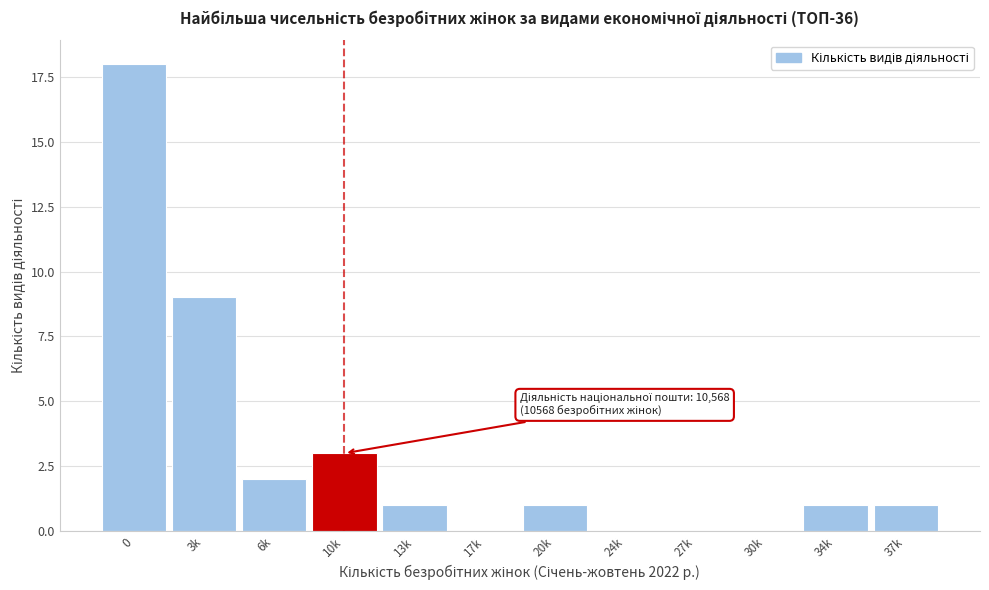

Reading right to left, extract all data points from this chart.

37k=1	34k=1	30k=0	27k=0	24k=0	20k=1	17k=0	13k=1	10k=3	6k=2	3k=9	0=18